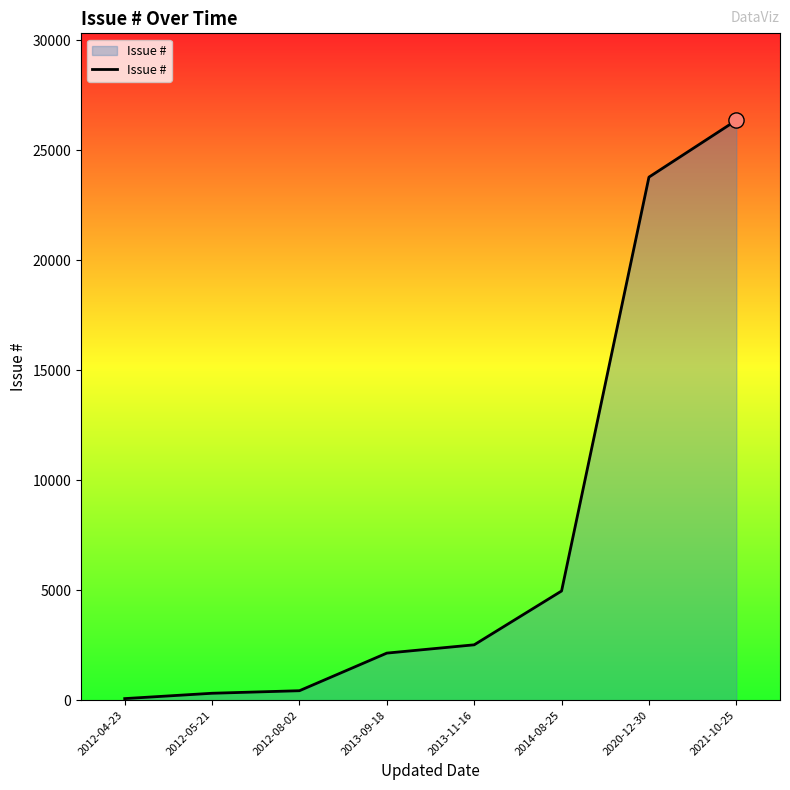

Approximately how many times larger is the value at 2012-08-02 compared to 2012-05-21?

1.4